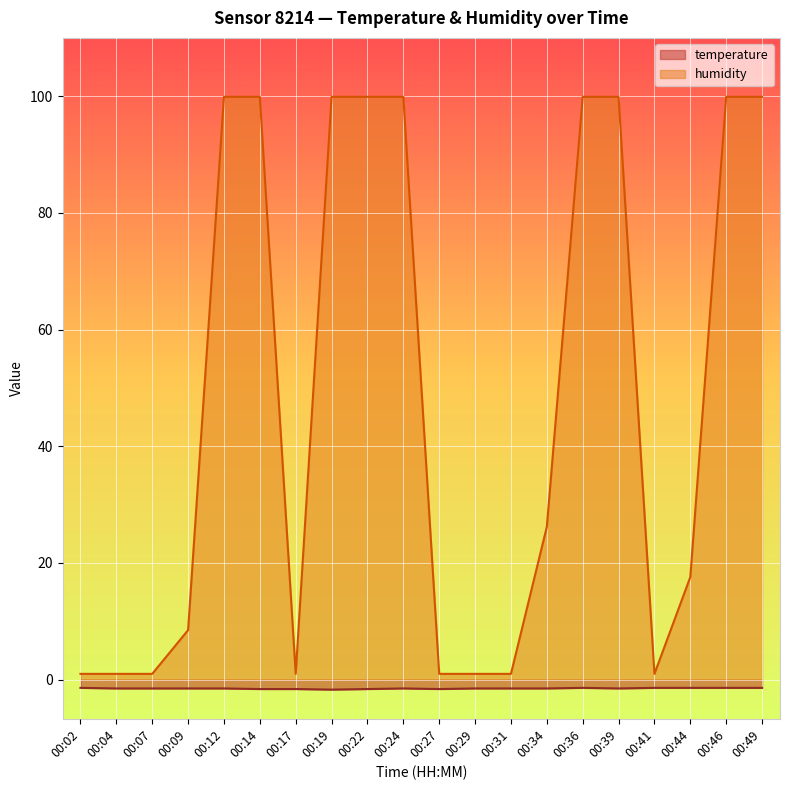

Which category has the lowest value across all series?

00:19